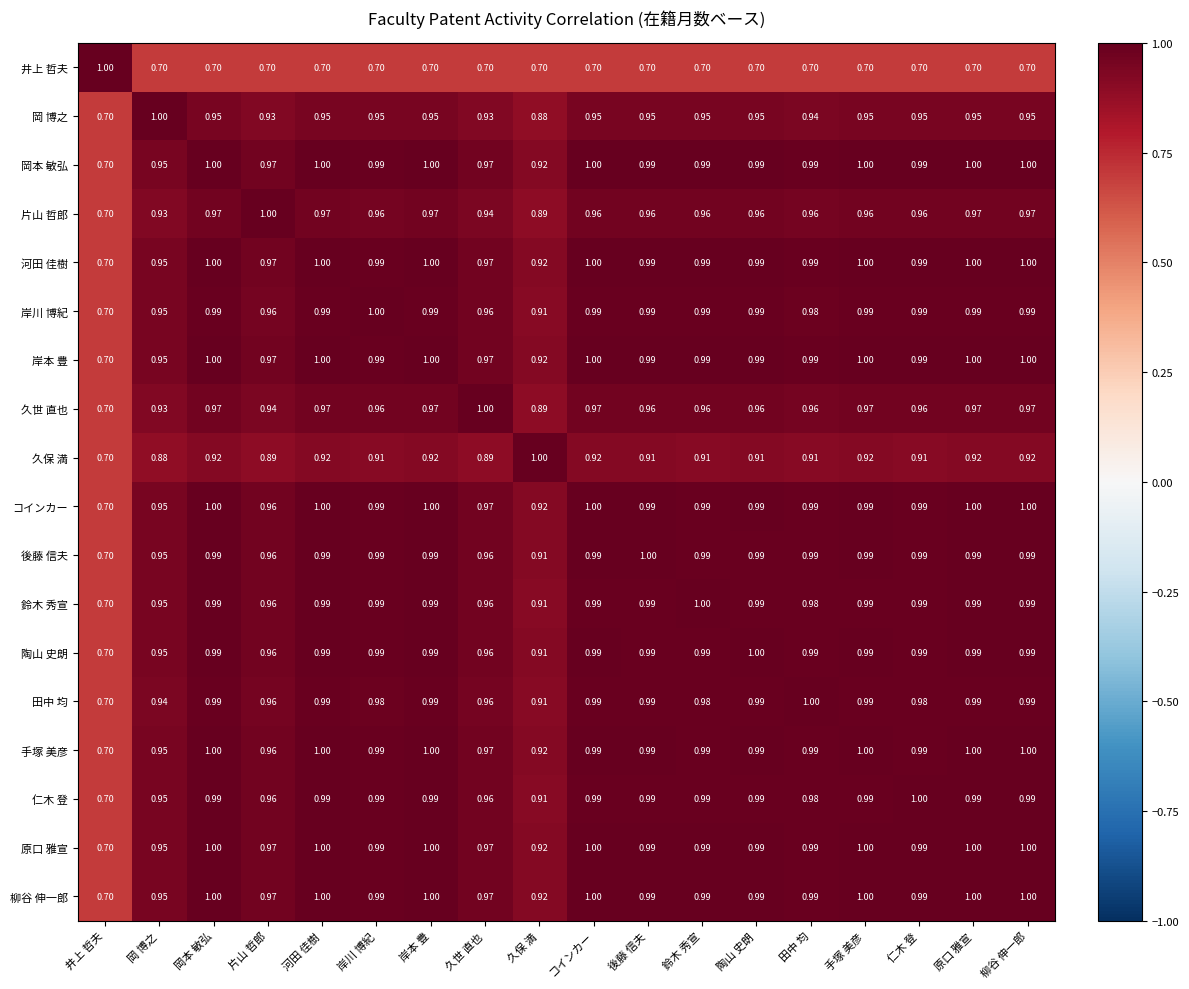

At which label is 片山 哲郎 closest to 0?

井上 哲夫